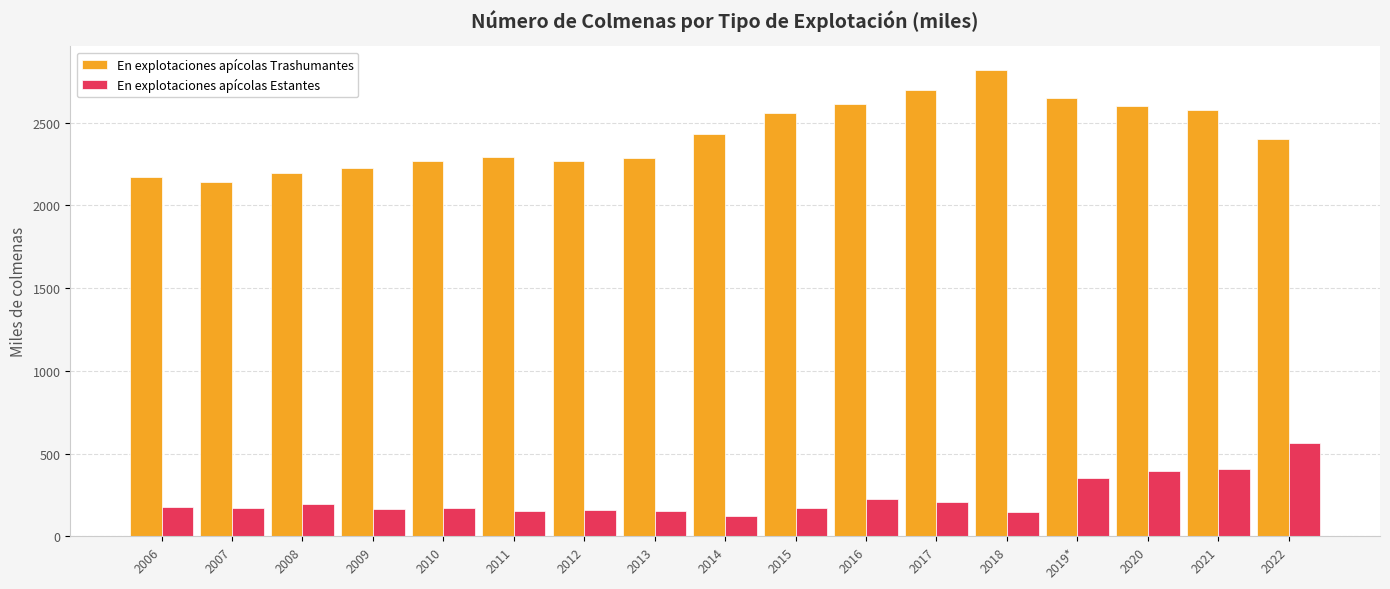

What is the average value of the En explotaciones apícolas Estantes series?

231.1